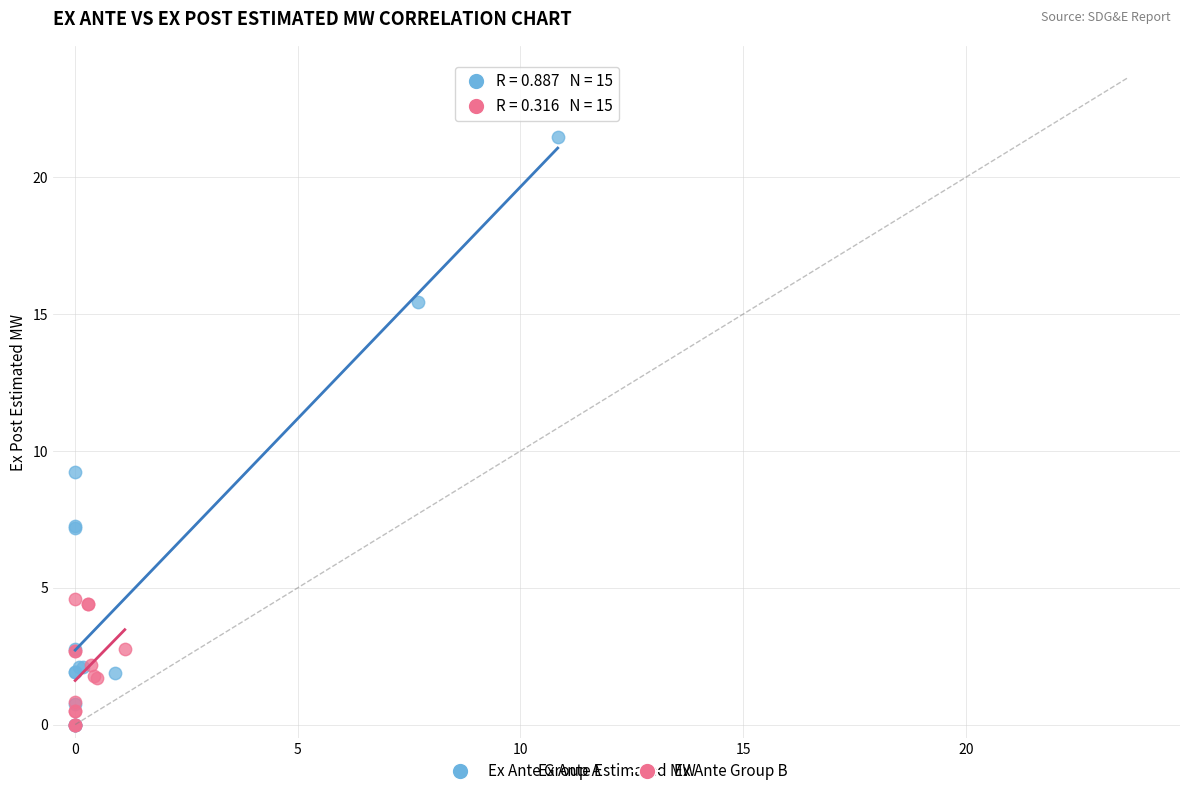

Which series has the largest Y range (max minus min)?

Ex Ante Group A